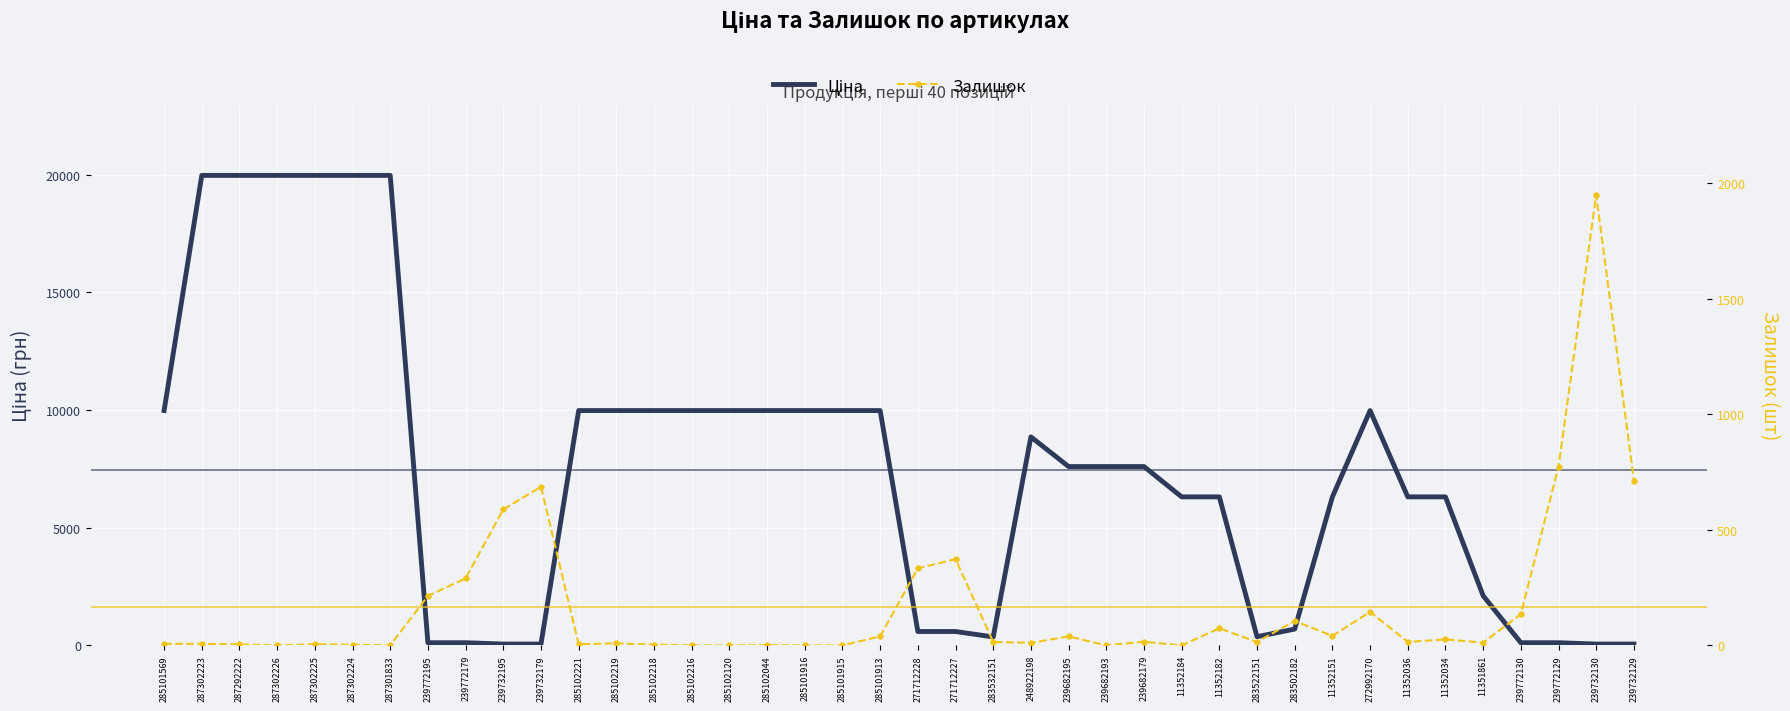

At which label does Ціна first exceed 7596?

285101569